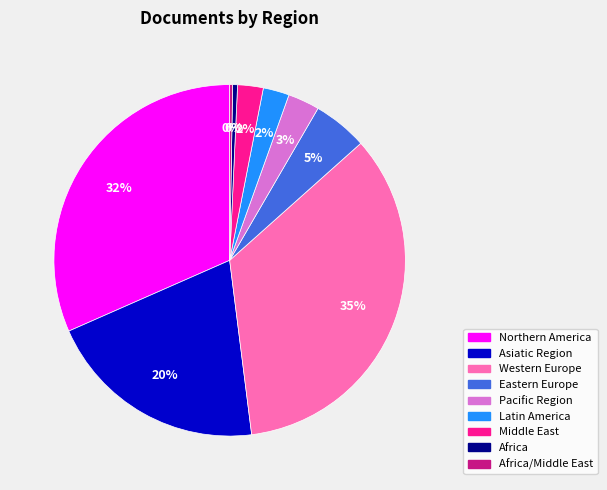

Combined, do Northern America and Pacific Region account for over 50%?

No